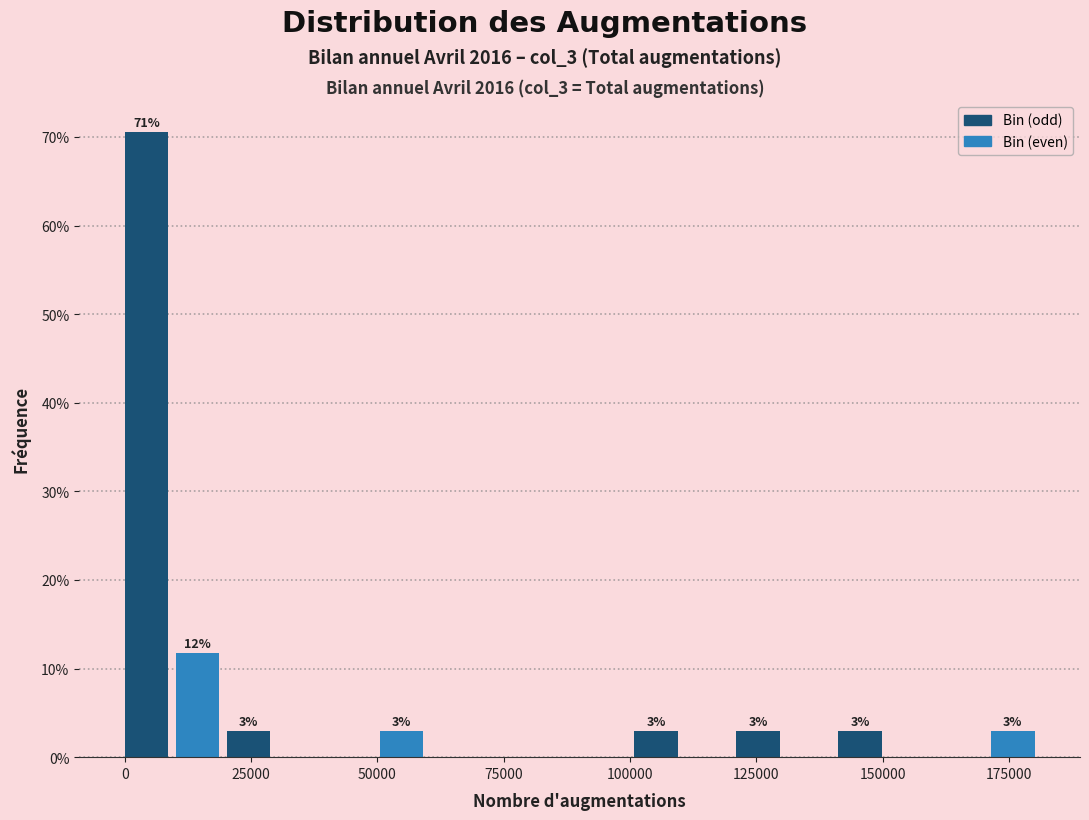

Around what value on the x-axis is the tallest bar? Give the approximate position of its centre, as read against the axis.

5000